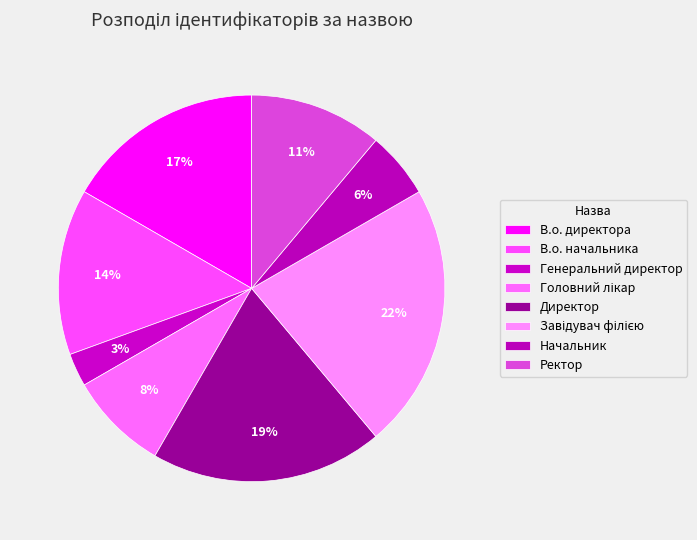

To the nearest percent, what is the average slice percentage?

12%